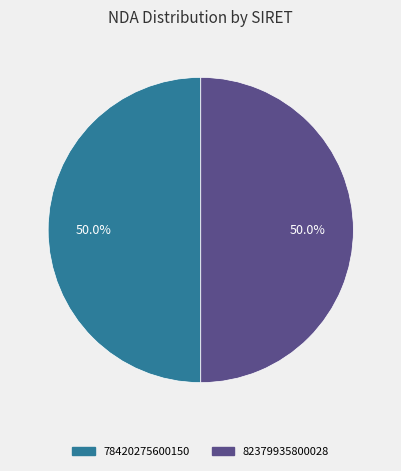

What is the ratio of the value at 78420275600150 to the value at 82379935800028?

1.0